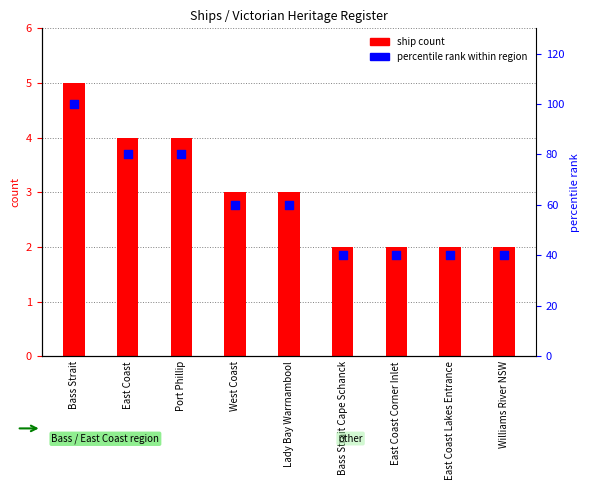

What are all the series names shown in the legend?

ship count, percentile rank within region